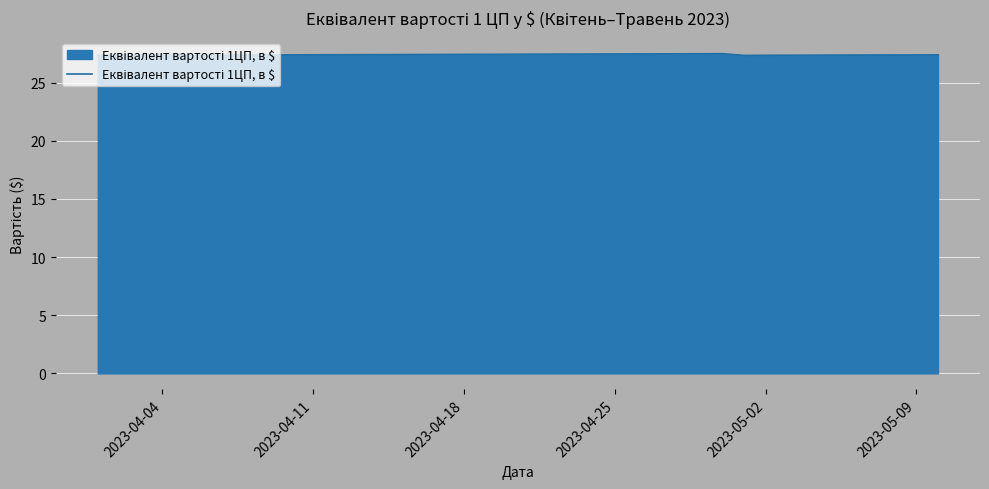

What is the maximum value shown in the chart?

27.5